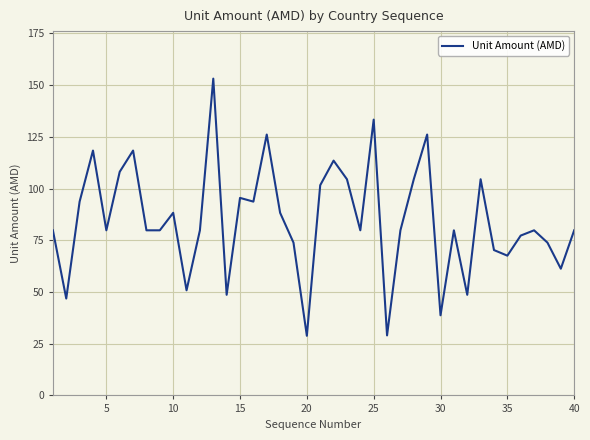

What is the greatest value displayed?

153.2